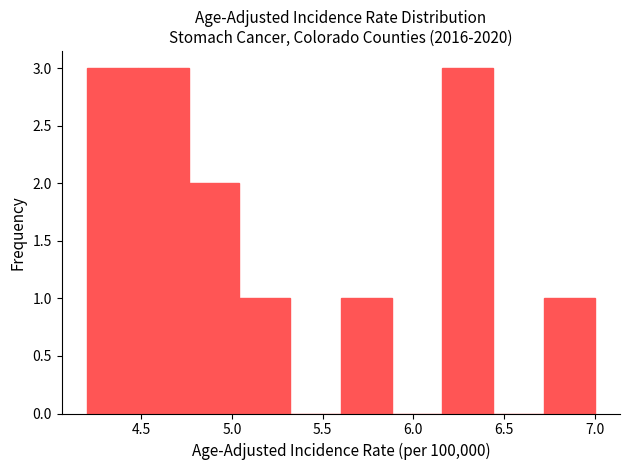

Reading left to right, transcribe this chart: for each bar, give the range it covers on the x-axis and its height. Neither the bar edges nor the heights are printed on the chart, so give them approximately, as read against the axes.

4.20 to 4.48: 3
4.48 to 4.76: 3
4.76 to 5.04: 2
5.04 to 5.32: 1
5.32 to 5.60: 0
5.60 to 5.88: 1
5.88 to 6.16: 0
6.16 to 6.44: 3
6.44 to 6.72: 0
6.72 to 7.00: 1